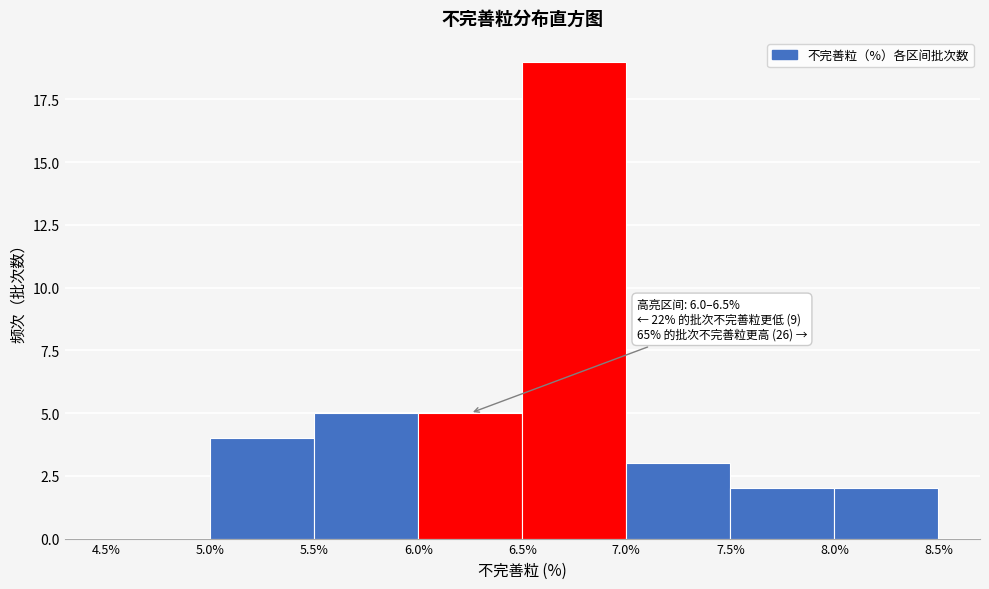

Over which range of the x-axis is the bar tallest?

6.5% to 7.0%